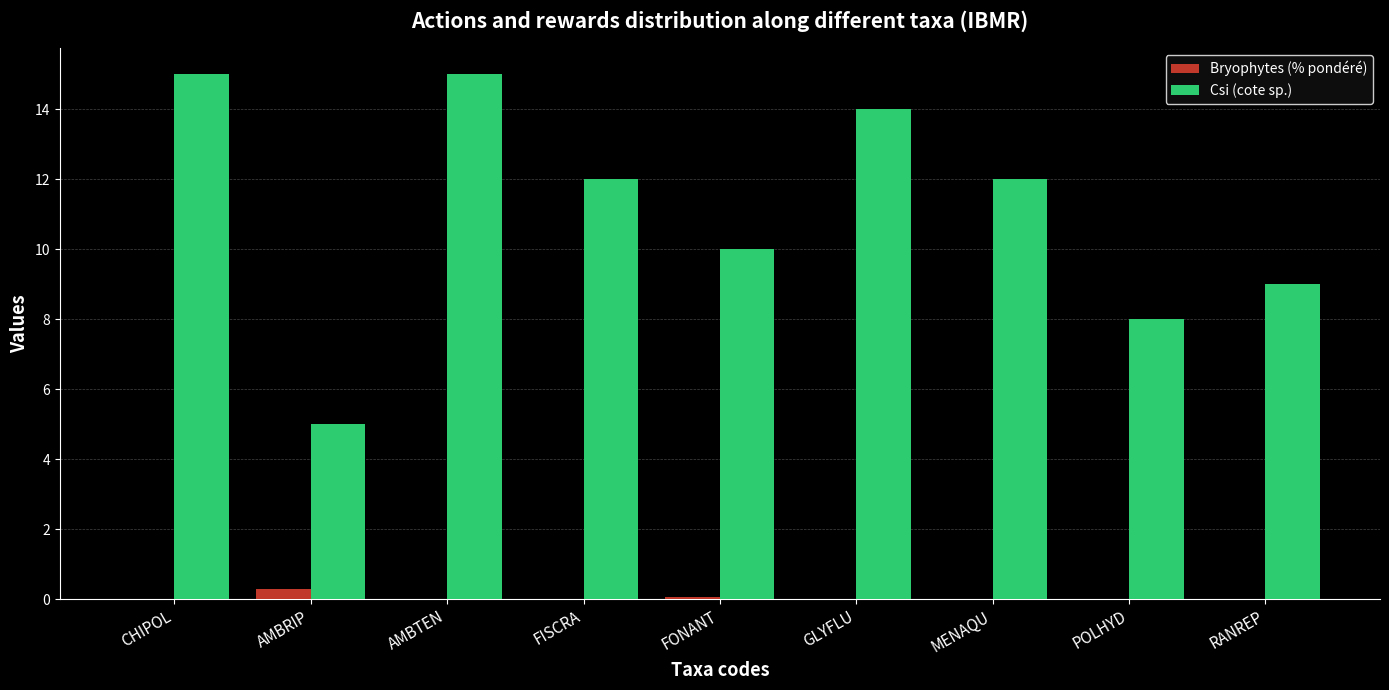

Is the value of Csi (cote sp.) at RANREP greater than the value of Bryophytes (% pondéré) at CHIPOL?

Yes